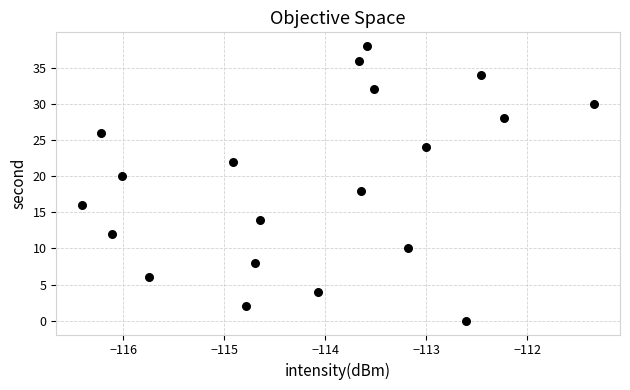

What is the range of Y values (max minus min)?

38